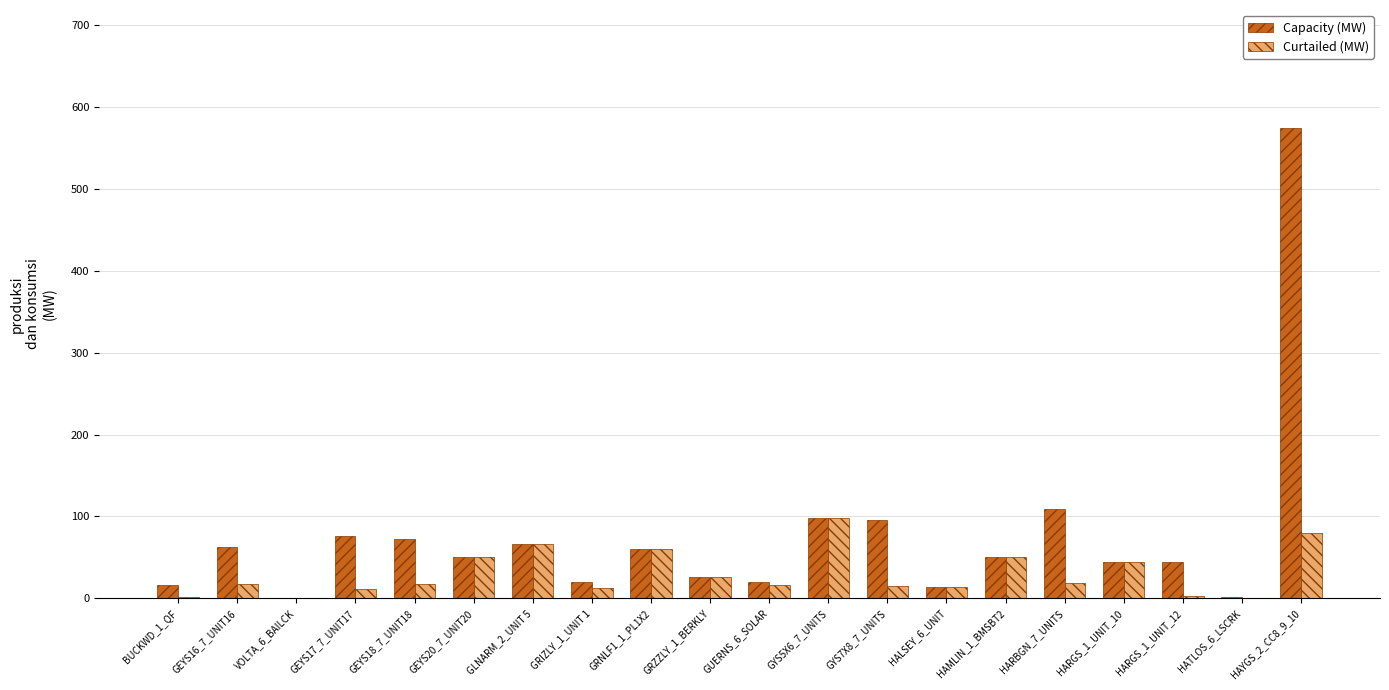

What is the sum of the Curtailed (MW) values at VOLTA_6_BAILCK and GUERNS_6_SOLAR?

17.1